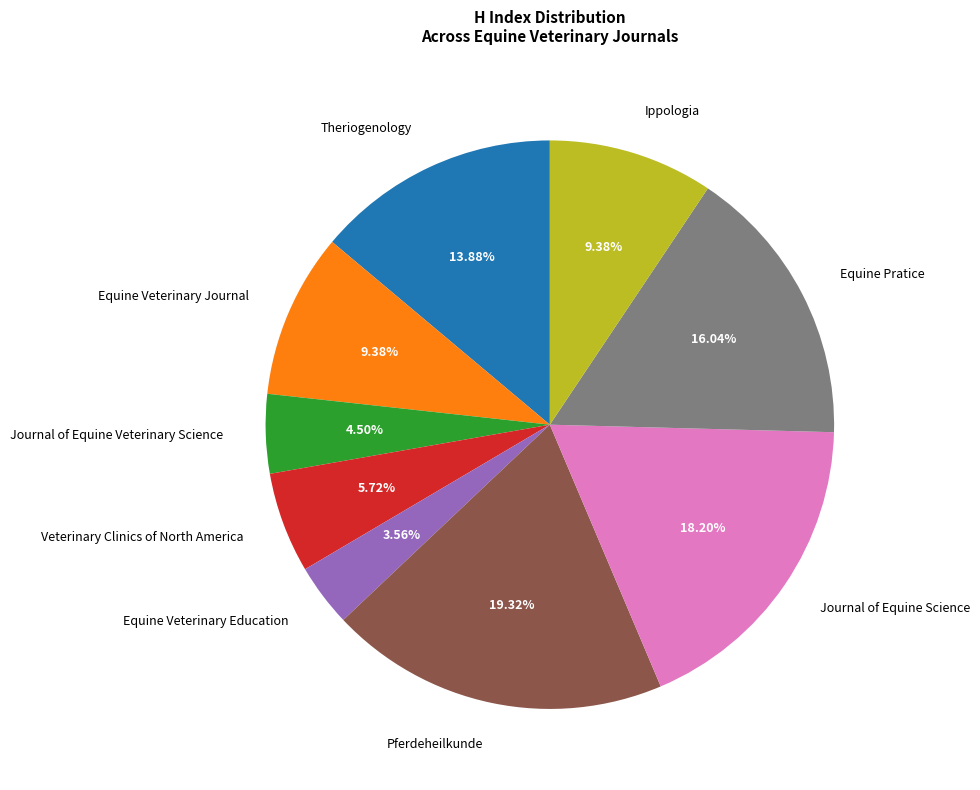

True or false: Equine Veterinary Journal accounts for 3% of the total.

False